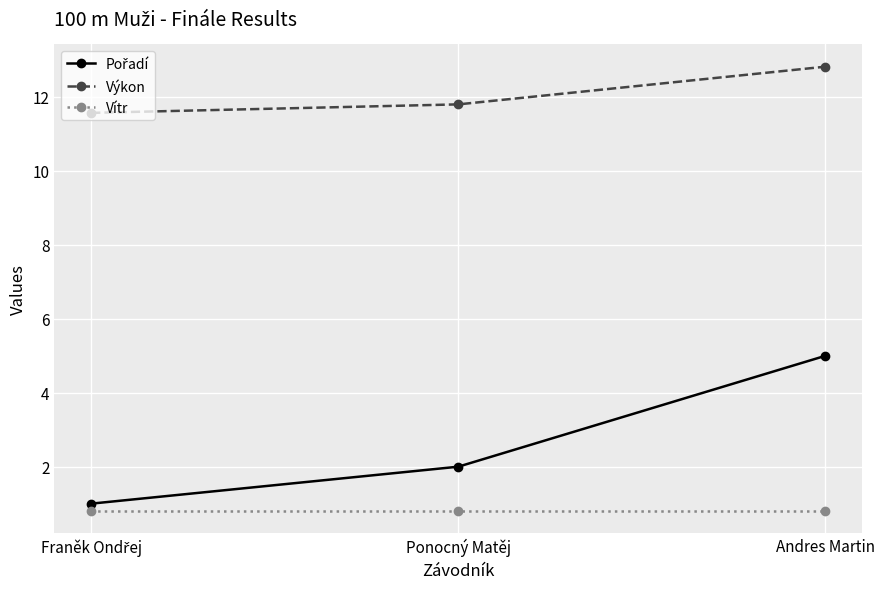

Is the value of Výkon at Andres Martin greater than the value of Vítr at Andres Martin?

Yes